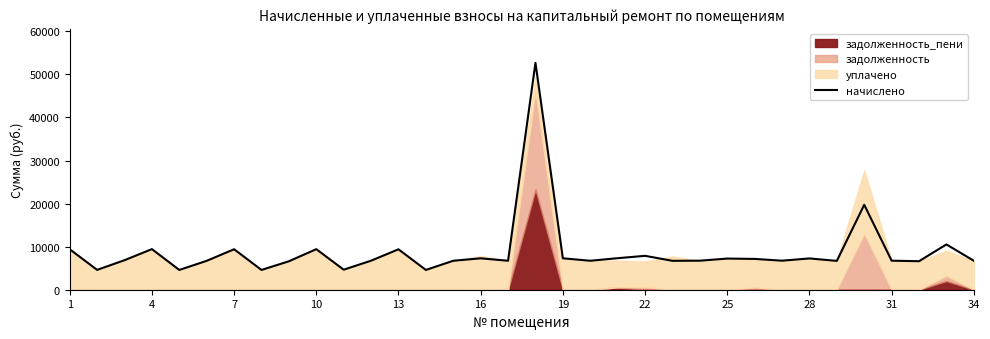

Between 14 and 20, which is larger?

20